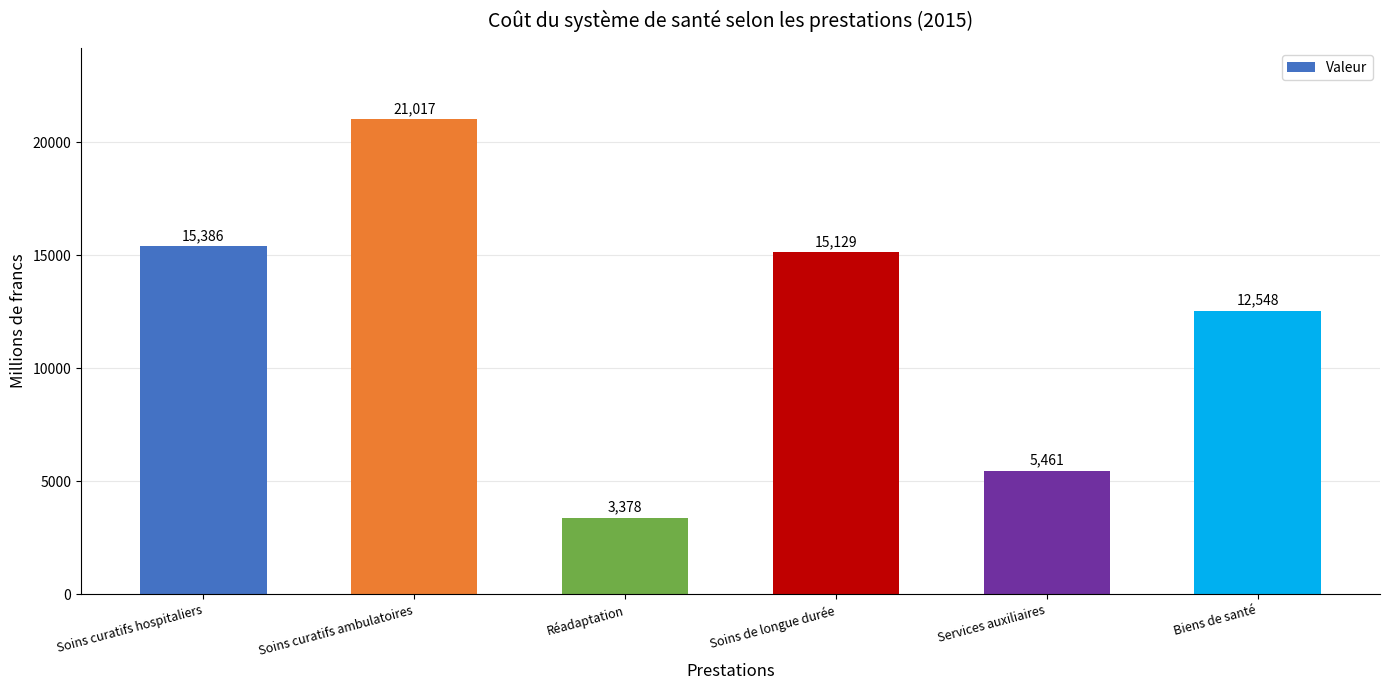

What is the approximate value at Biens de santé?

12547.6